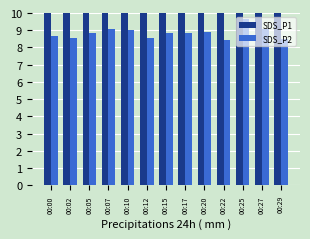

At which label does SDS_P1 first exceed 16?

00:02